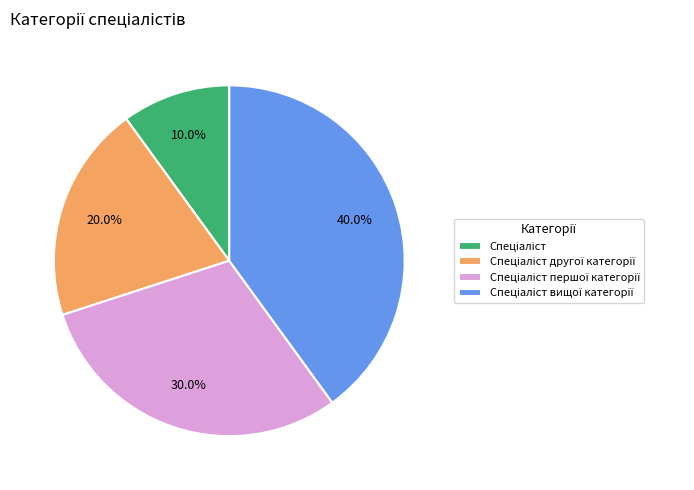

Does any single category account for the majority?

No